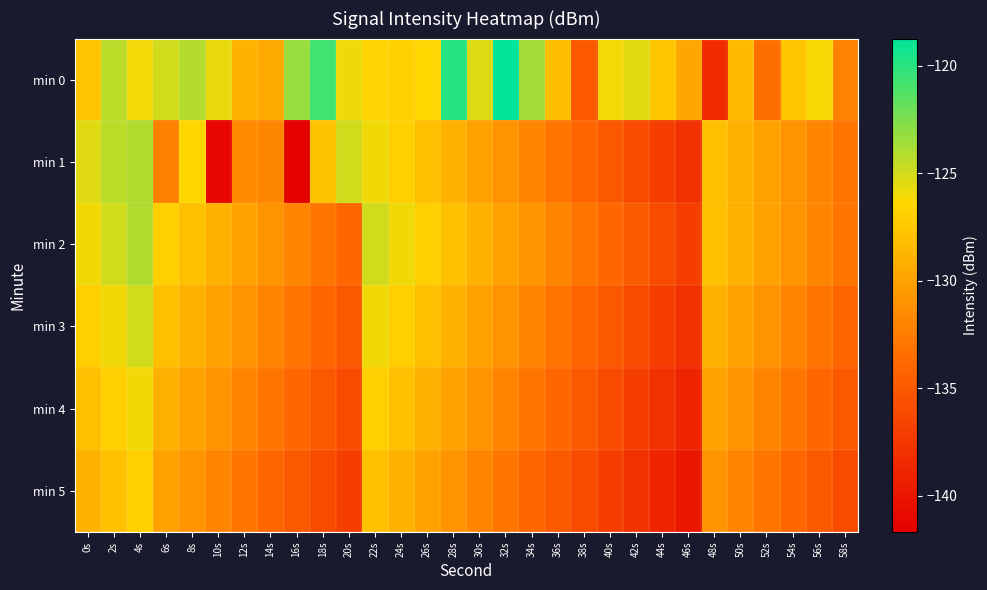

Which series has the largest range (max minus min)?

min 0